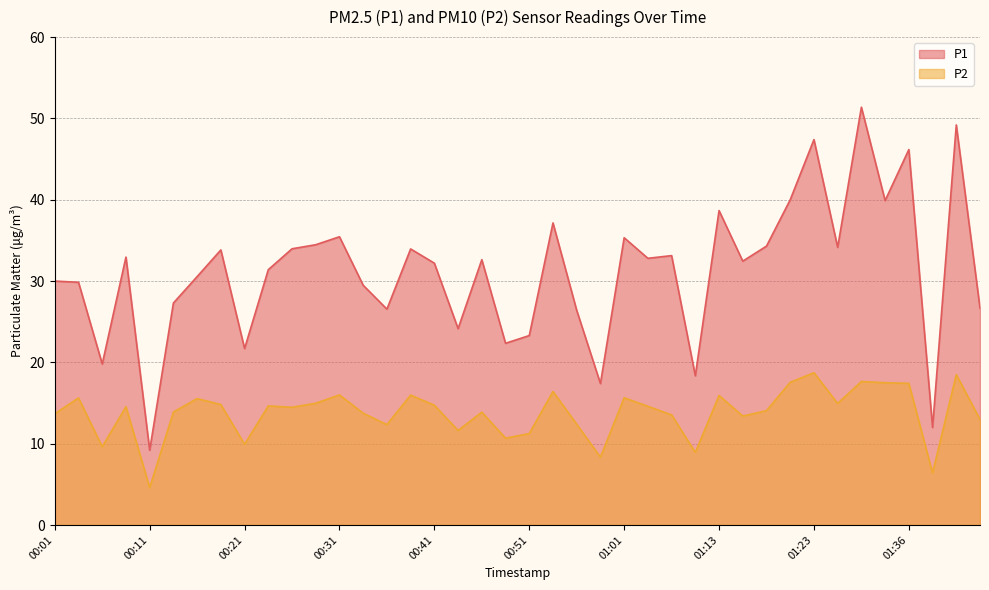

What position from the right is 00:48?

21